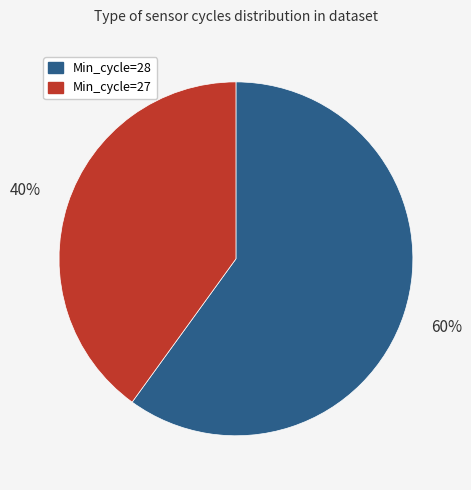

What is the smallest slice in the pie chart?

Min_cycle=27